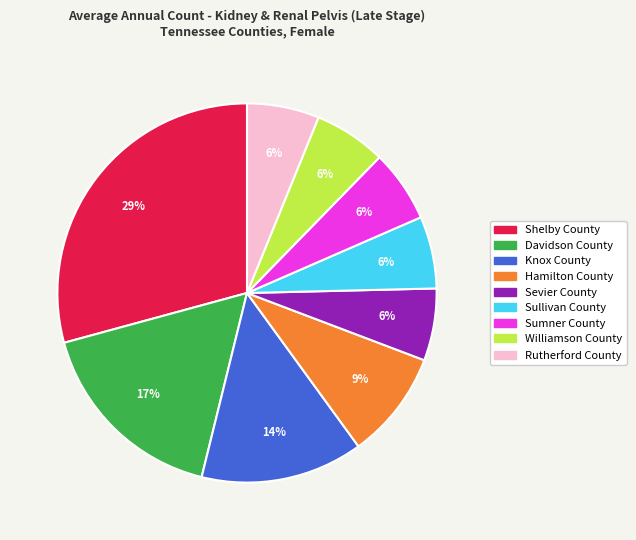

To the nearest percent, what percentage of the pie is Williamson County?

6%